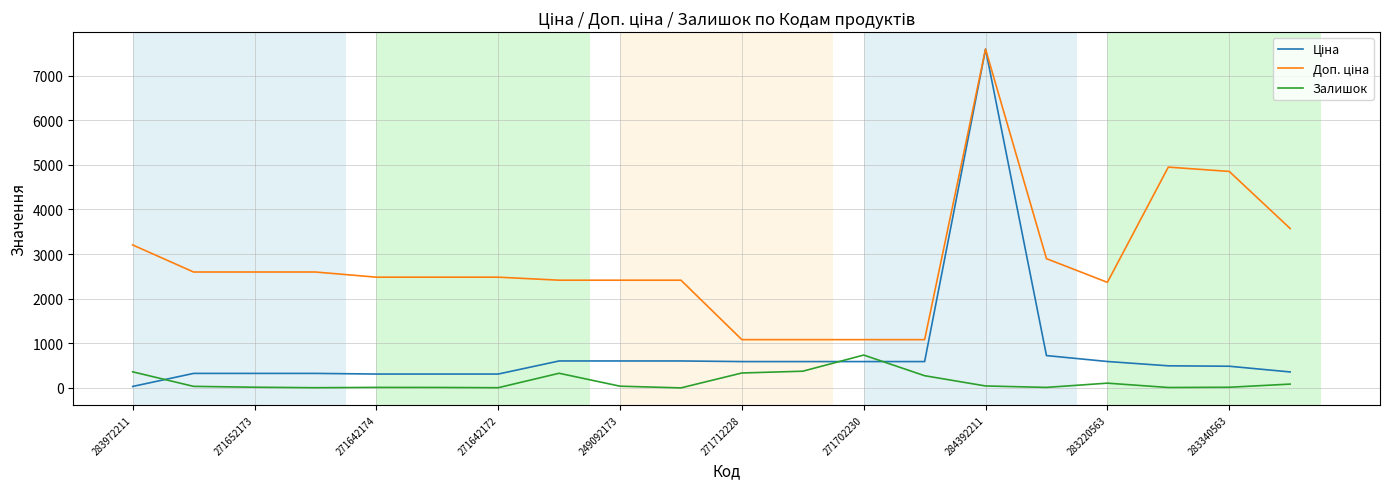

What is the maximum value for Залишок?

736.0